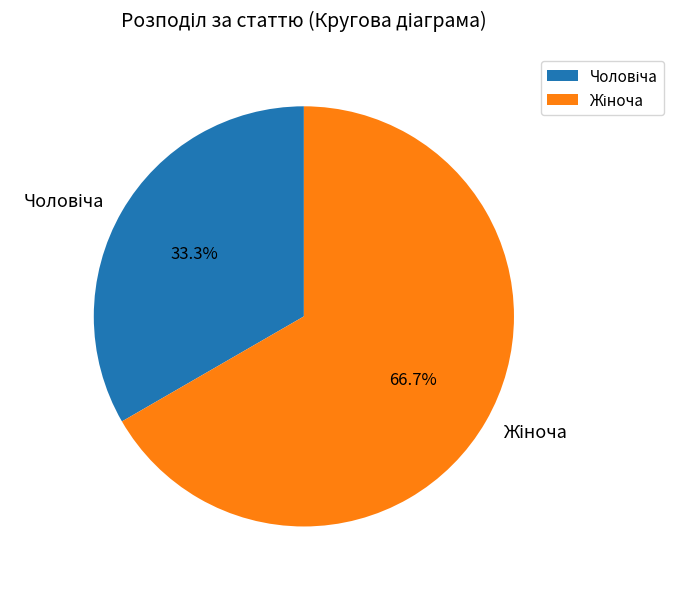

How many segments does this pie chart have?

2